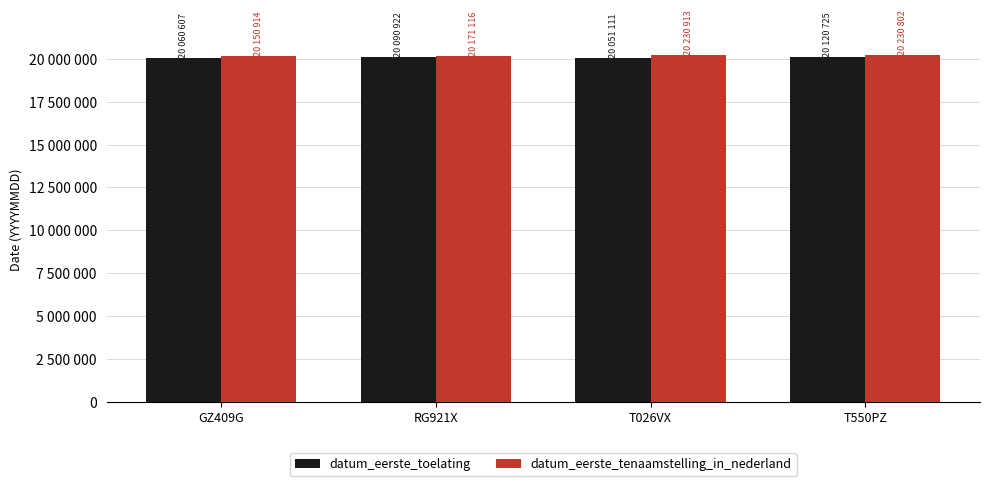

At which label is datum_eerste_tenaamstelling_in_nederland closest to 20190913?

RG921X